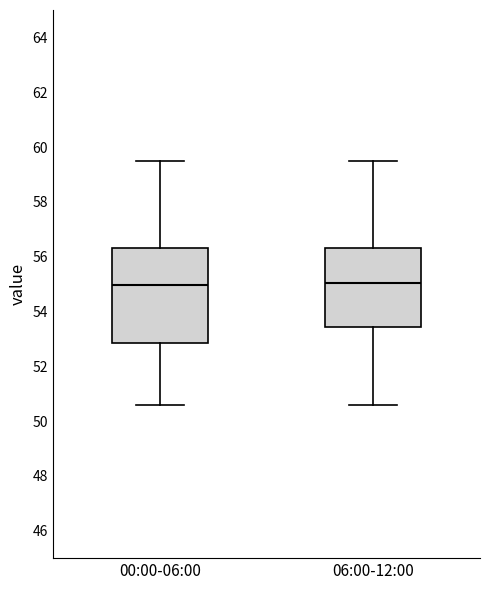

Where is the lower edge of the box for 00:00-06:00 on the y-axis? The values are not printed on the chart, so give them approximately, as read against the axis.

52.8